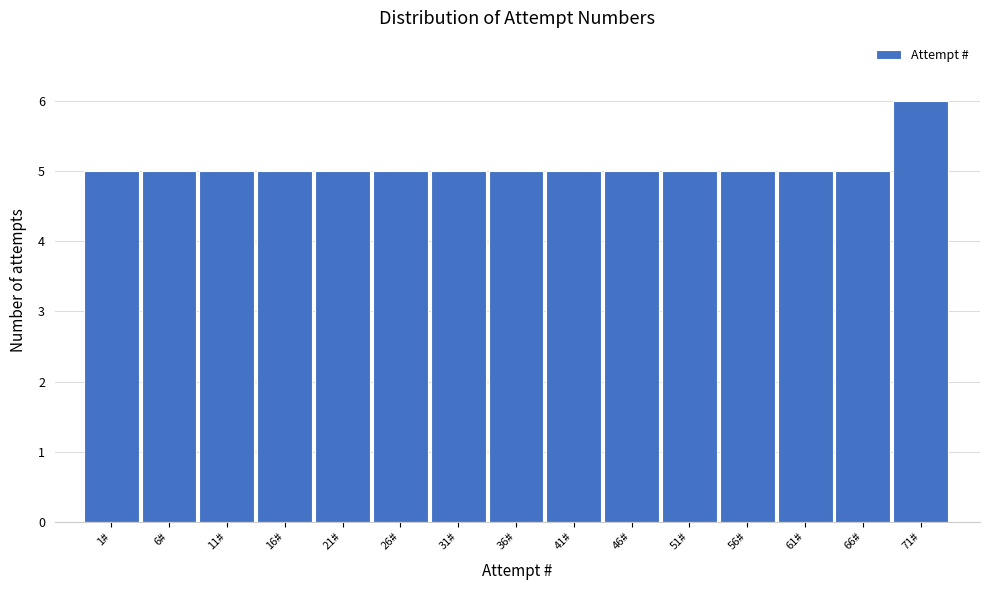

Reading right to left, what are all the values shown in this chart?

6	5	5	5	5	5	5	5	5	5	5	5	5	5	5